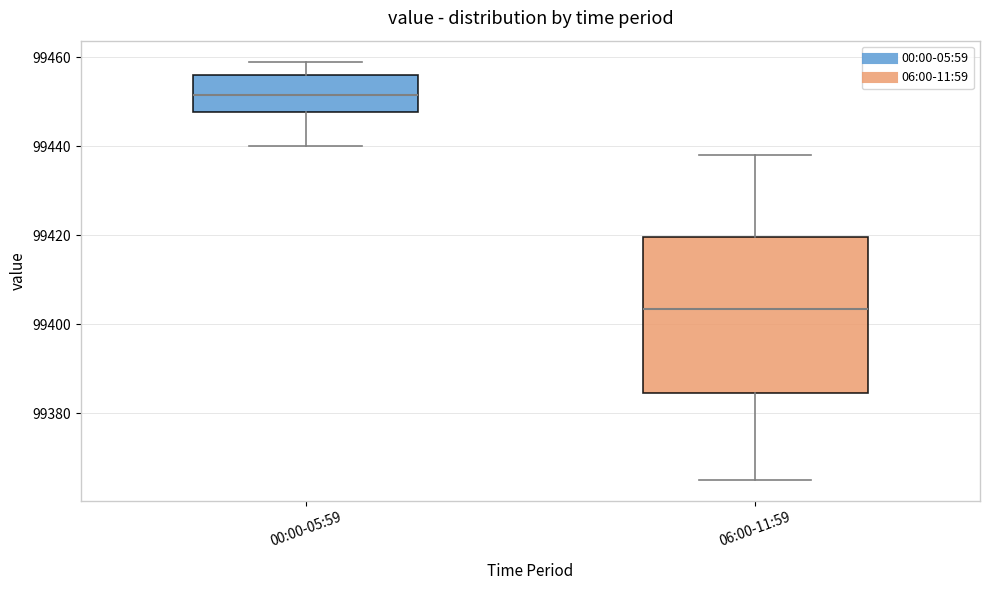

Reading left to right, transcribe this box plot: for each box, give where its median line is, the range the box spans, and where its two whiskers end, as read against the y-axis. The values are not printed on the chart, so give them approximately, as read against the axis.

00:00-05:59: median 99452, box 99448 to 99456, whiskers 99440 to 99460
06:00-11:59: median 99404, box 99384 to 99420, whiskers 99366 to 99438